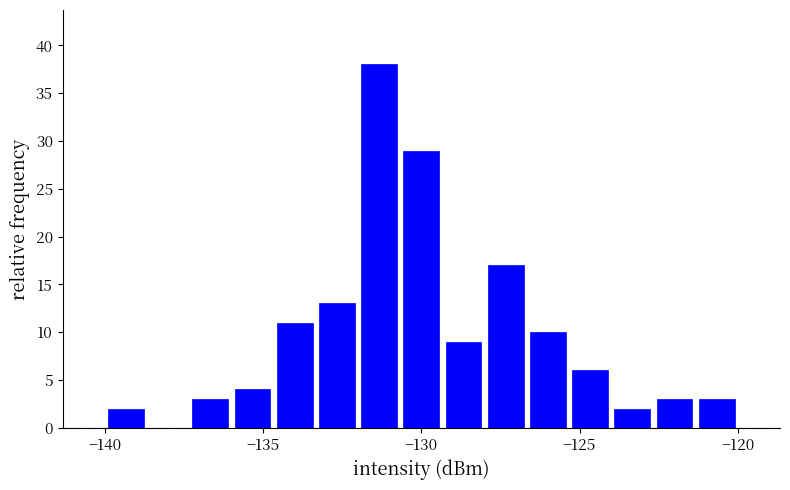

Read against the x-axis, roughly where is the centre of the tallest bar?

-131.5